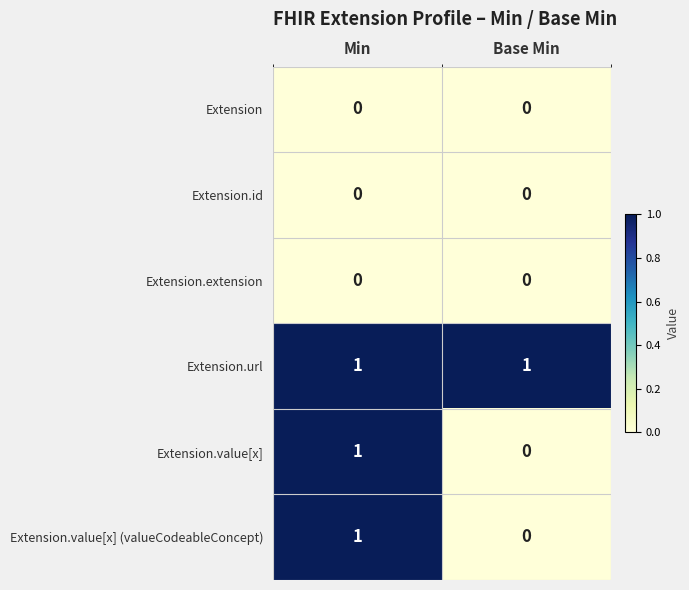

The Extension.id series shows 0 at Base Min. True or false?

True